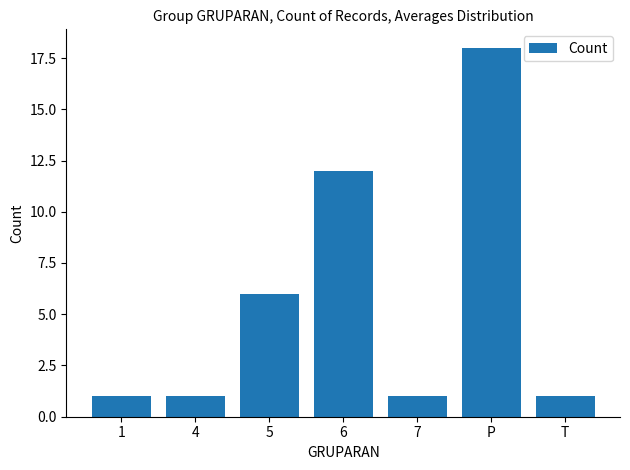

Approximately how many times larger is the value at 4 compared to 5?

0.2